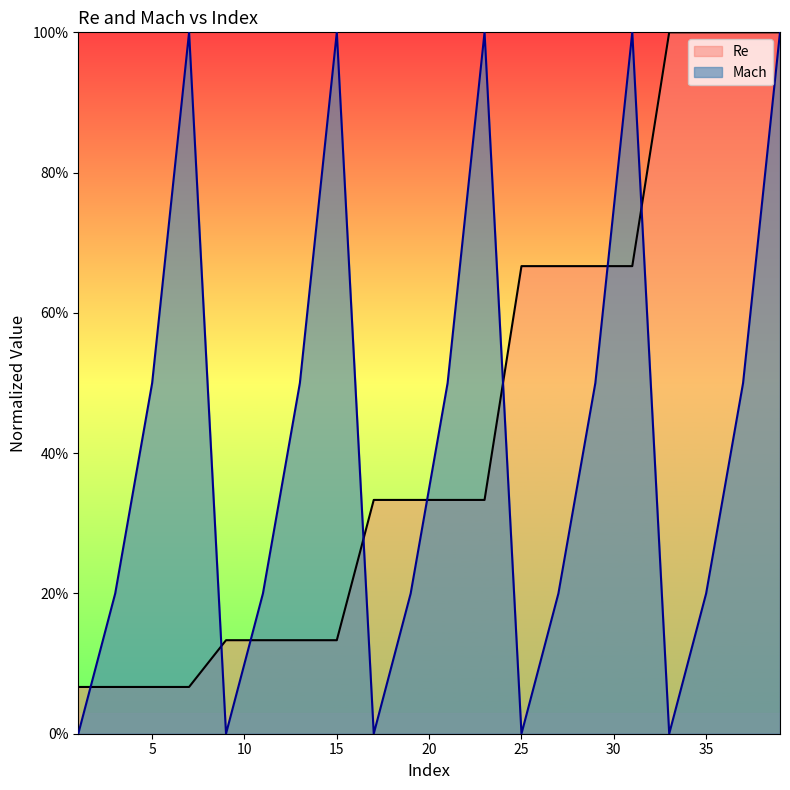

Reading left to right, list all the values displayed in this chart.

Re: 1=0.1	3=0.1	5=0.1	7=0.1	9=0.1	11=0.1	13=0.1	15=0.1	17=0.3	19=0.3	21=0.3	23=0.3	25=0.7	27=0.7	29=0.7	31=0.7	33=1.0	35=1.0	37=1.0	39=1.0
Mach: 1=0.0	3=0.2	5=0.5	7=1.0	9=0.0	11=0.2	13=0.5	15=1.0	17=0.0	19=0.2	21=0.5	23=1.0	25=0.0	27=0.2	29=0.5	31=1.0	33=0.0	35=0.2	37=0.5	39=1.0